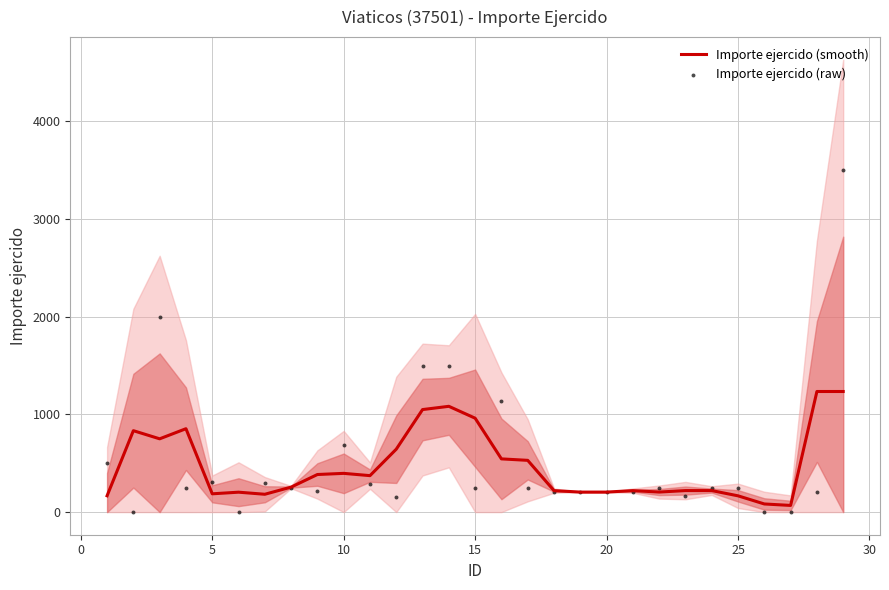

Is the value of Importe ejercido (raw) at 16 greater than the value of Importe ejercido (smooth) at 15?

Yes